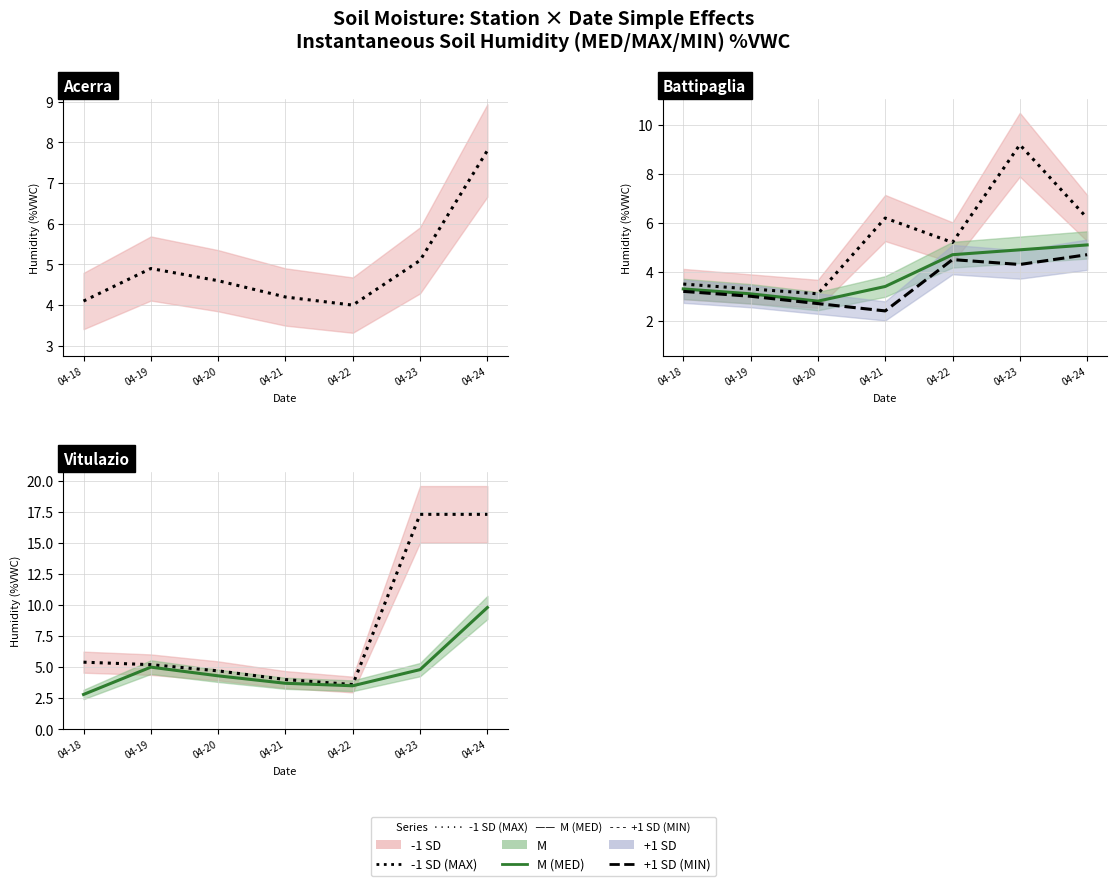

What is the lowest value of the +1 SD (MIN) series?

2.4